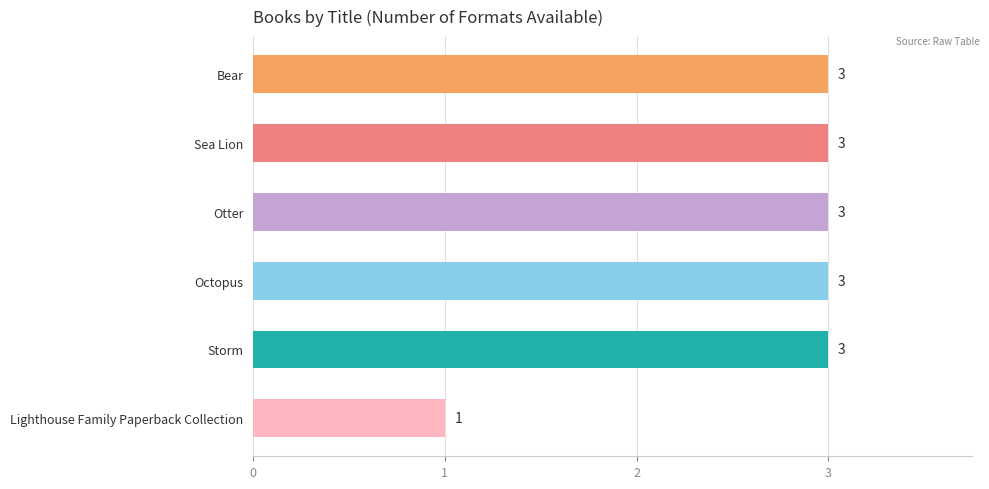

Is it true that the value at Bear is 1?

False